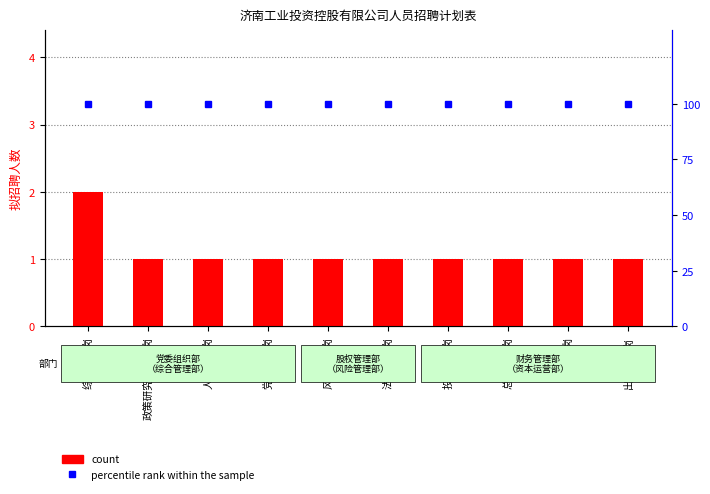

What is the difference between the maximum and minimum values in the count series?

1